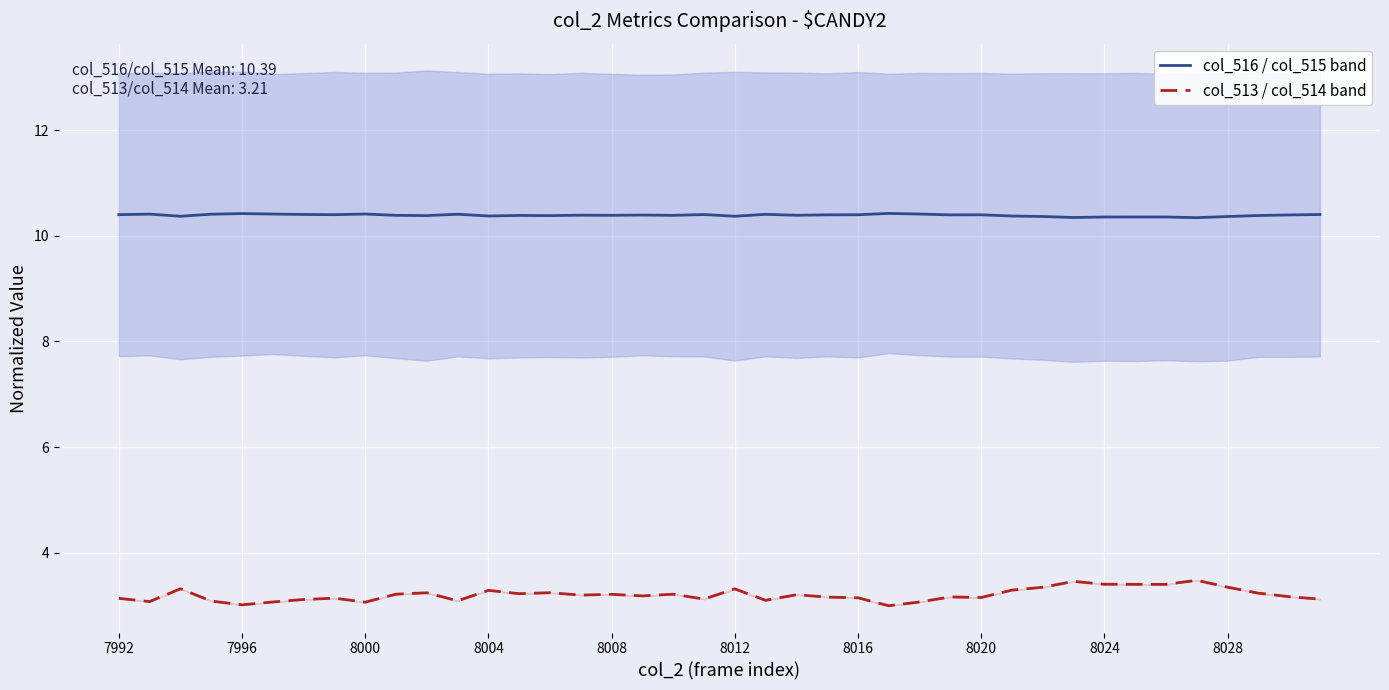

Rank the series by their average value, from lowest to highest.

col_513 / col_514 band, col_516 / col_515 band